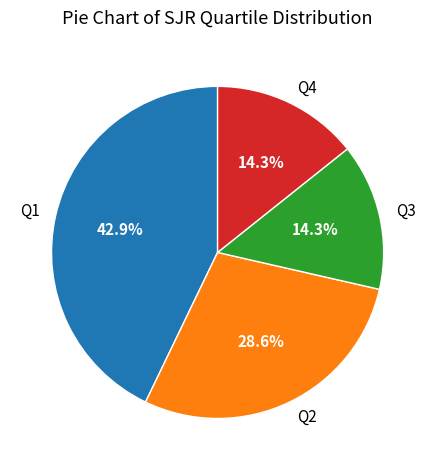

Is the sum of Q1 and Q3 greater than half?

Yes